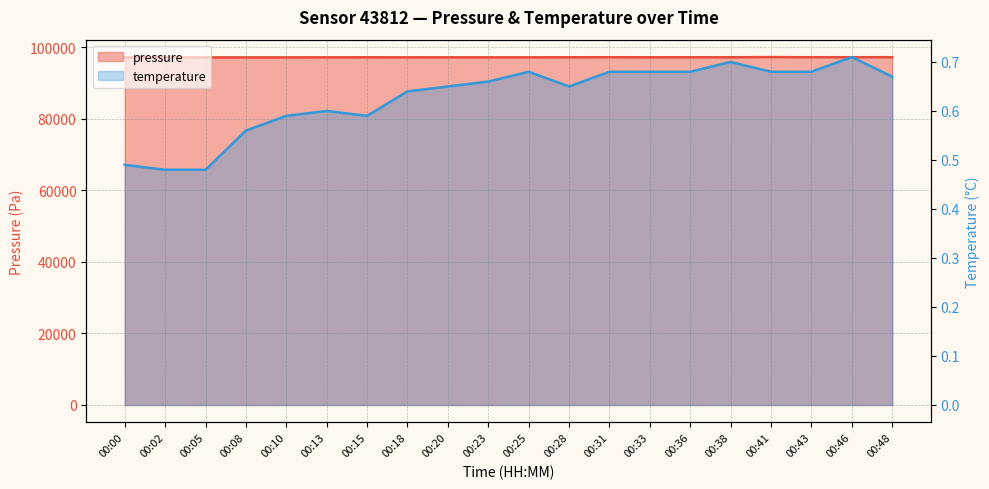

Reading left to right, what are all the values shown in this chart?

pressure: 97111.8	97077.8	97114.7	97112.5	97117.2	97129.4	97143.6	97129.7	97134.7	97128.4	97133.4	97147.9	97154.5	97144.0	97150.1	97156.9	97202.0	97162.4	97169.1	97166.9
temperature: 0.5	0.5	0.5	0.6	0.6	0.6	0.6	0.6	0.7	0.7	0.7	0.7	0.7	0.7	0.7	0.7	0.7	0.7	0.7	0.7